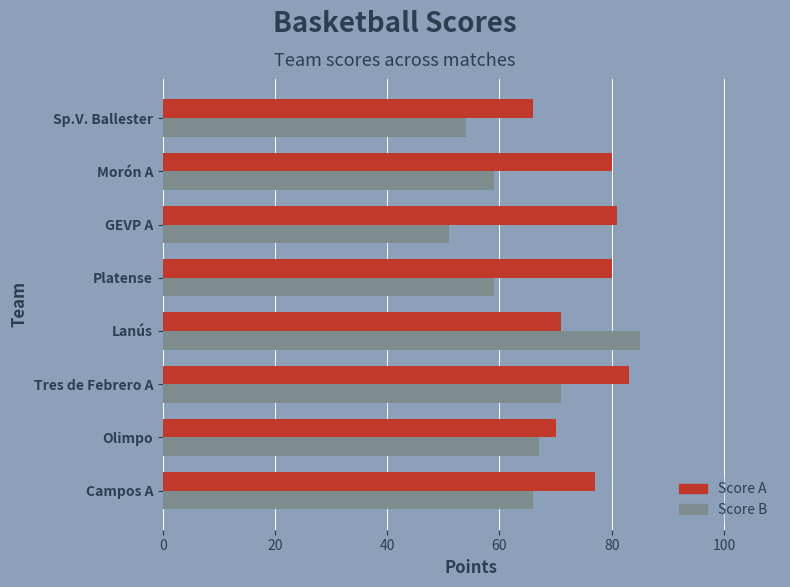

At how many categories does at least one series exceed 63?

8